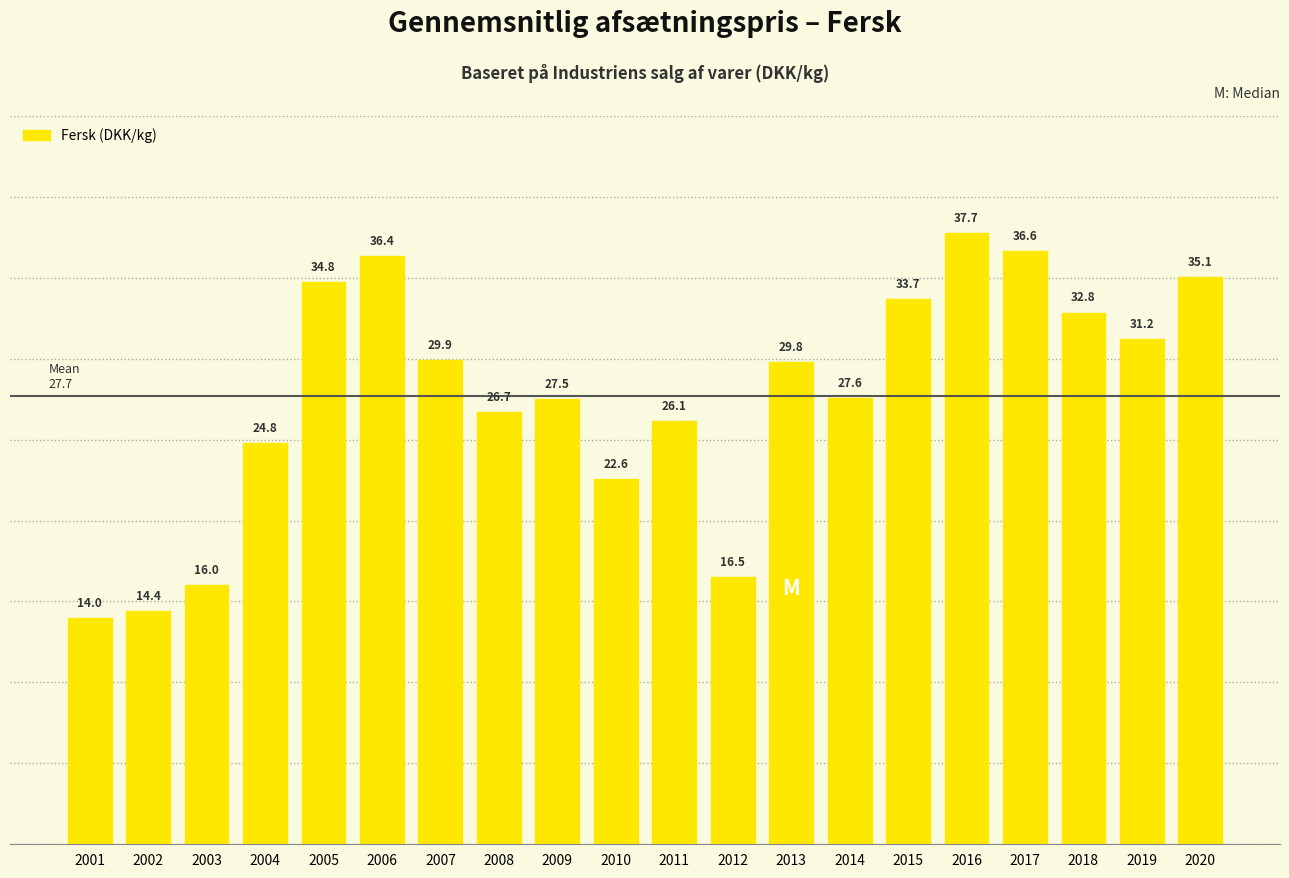

Reading left to right, extract all data points from this chart.

2001=14.0	2002=14.4	2003=16.0	2004=24.8	2005=34.8	2006=36.4	2007=29.9	2008=26.7	2009=27.5	2010=22.6	2011=26.1	2012=16.5	2013=29.8	2014=27.6	2015=33.7	2016=37.7	2017=36.6	2018=32.8	2019=31.2	2020=35.1